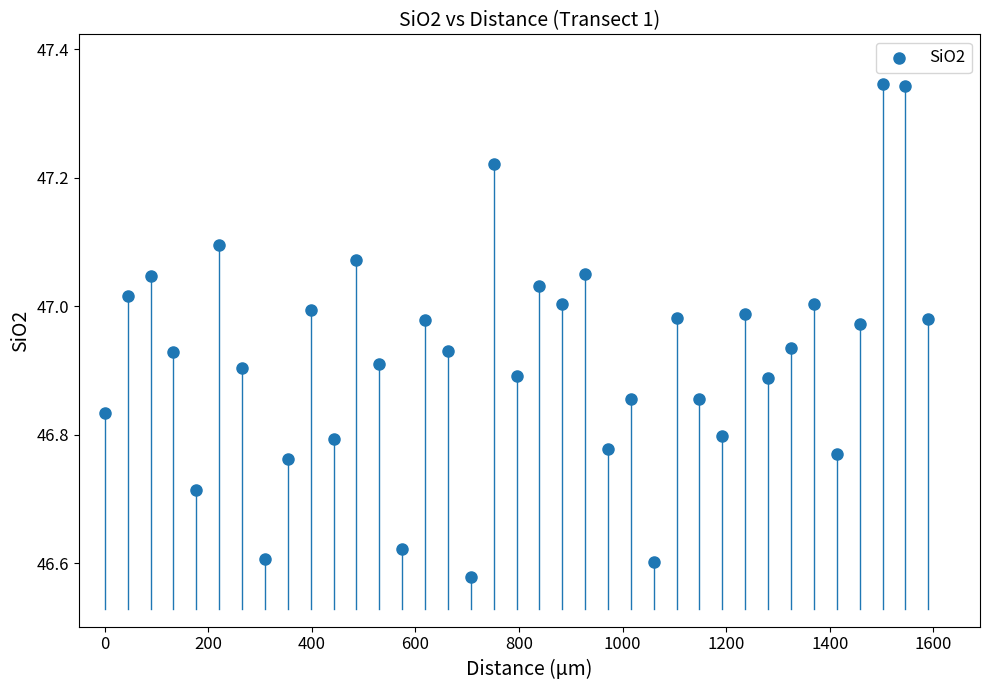

What is the range of X values (max minus min)?

1590.3